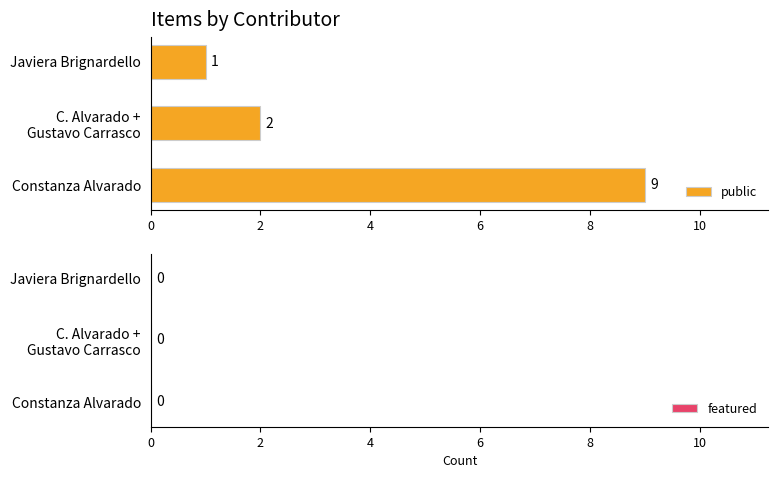

What is the greatest value displayed?

9